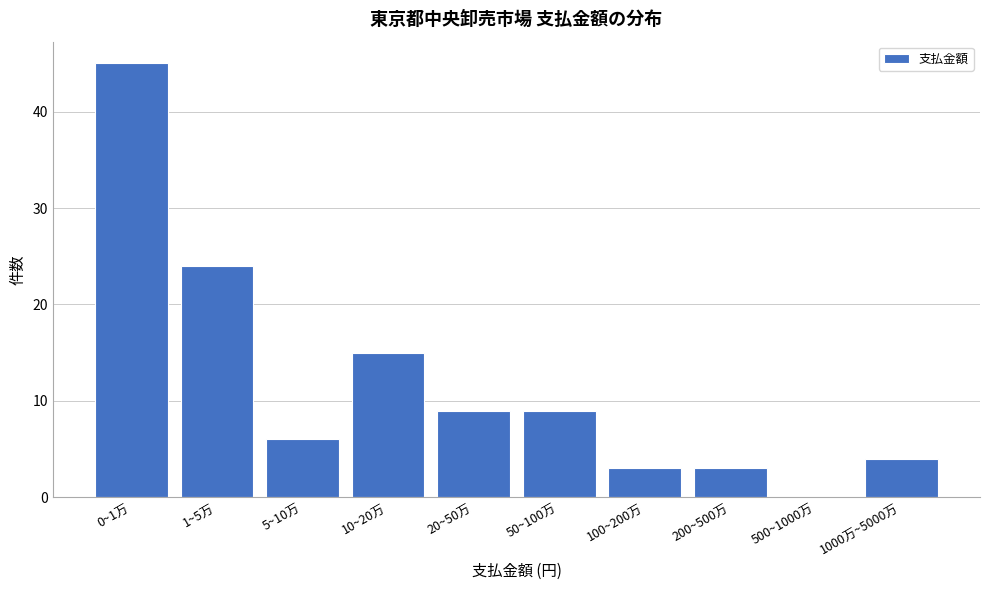

Reading right to left, extract all data points from this chart.

1000万~5000万=4	500~1000万=0	200~500万=3	100~200万=3	50~100万=9	20~50万=9	10~20万=15	5~10万=6	1~5万=24	0~1万=45